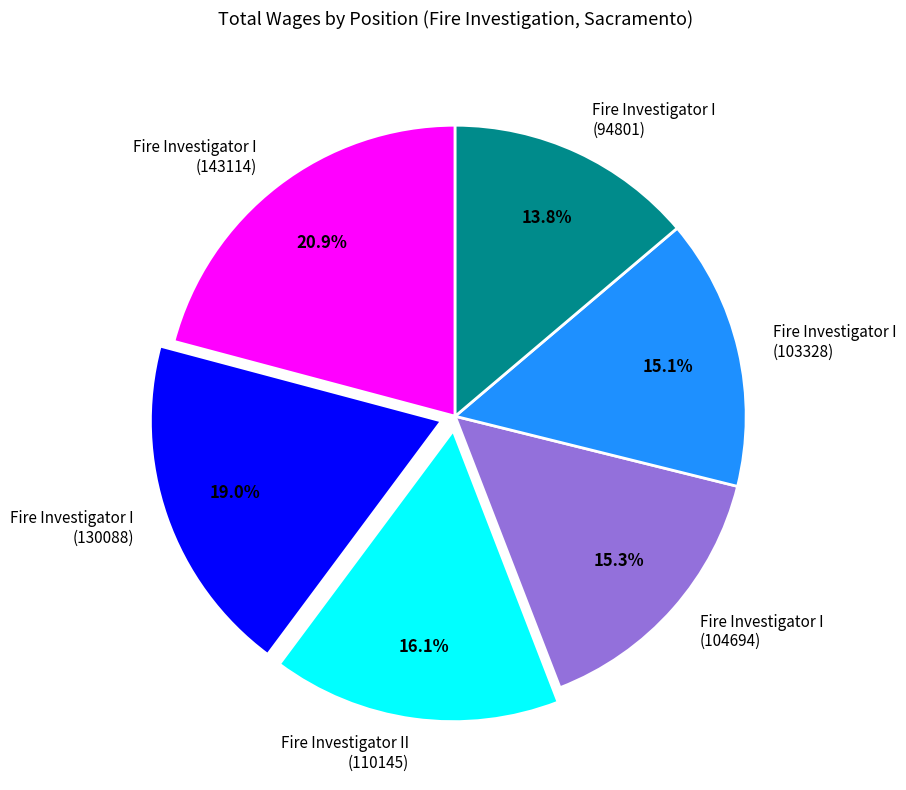

Does any single category account for the majority?

No